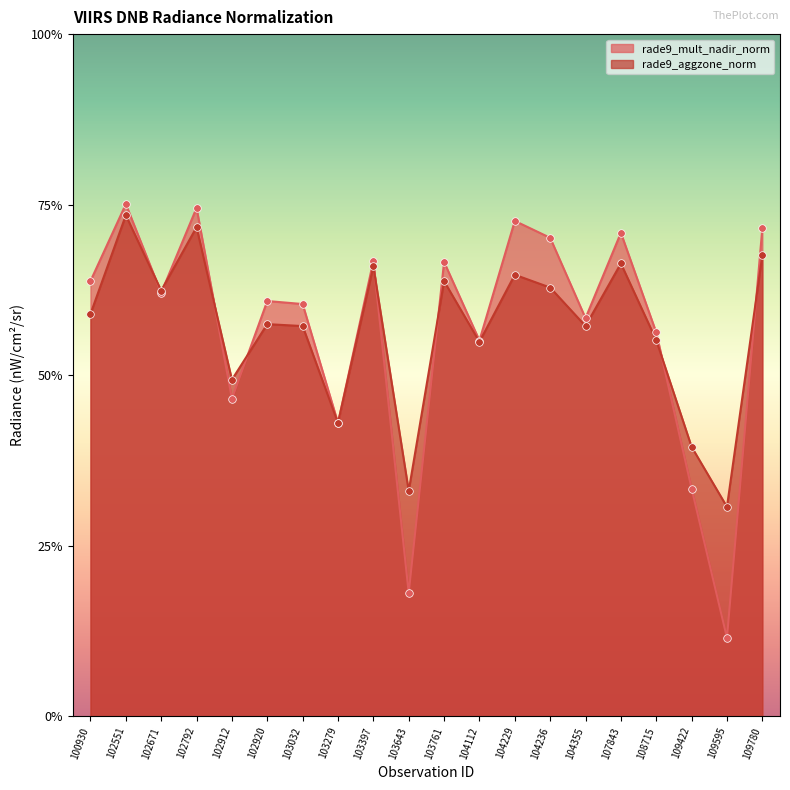

Which series has the largest Y range (max minus min)?

rade9_mult_nadir_norm